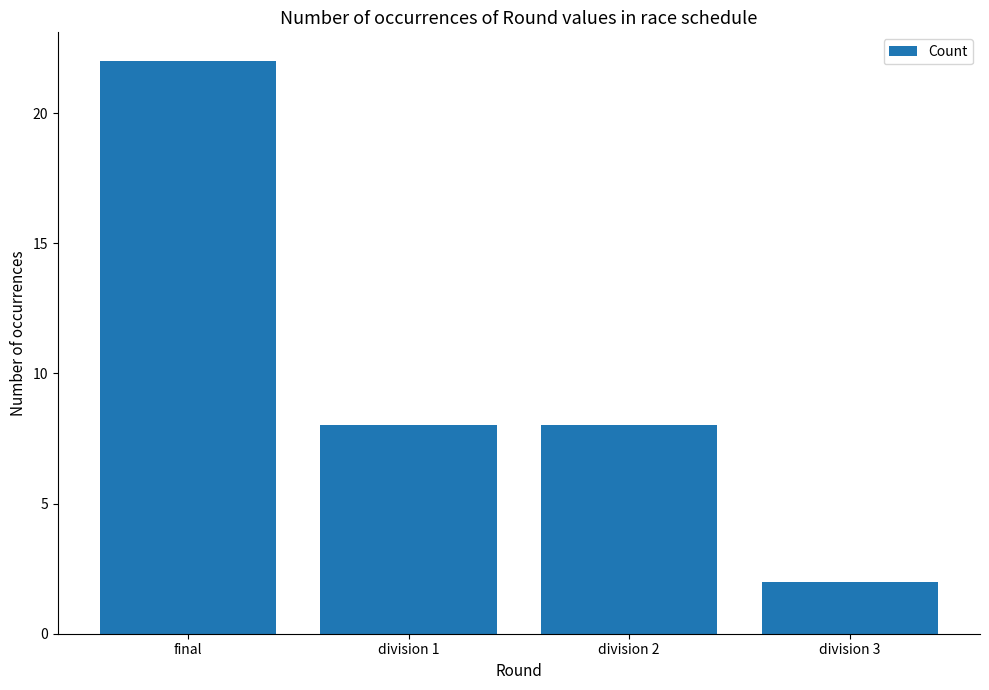

The value at division 1 is 5. True or false?

False